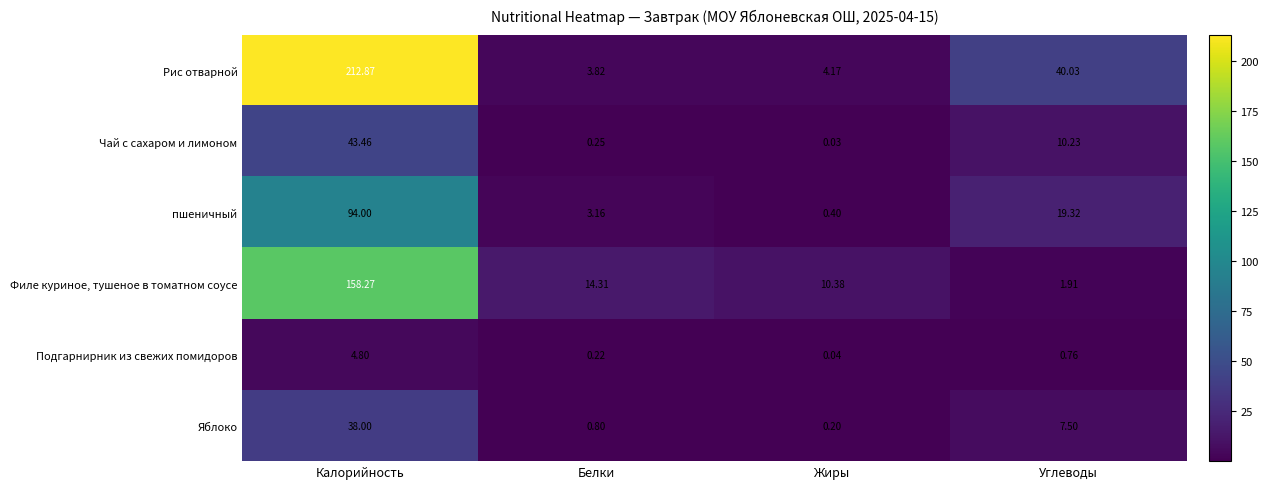

Count the number of categories in the chart.

4